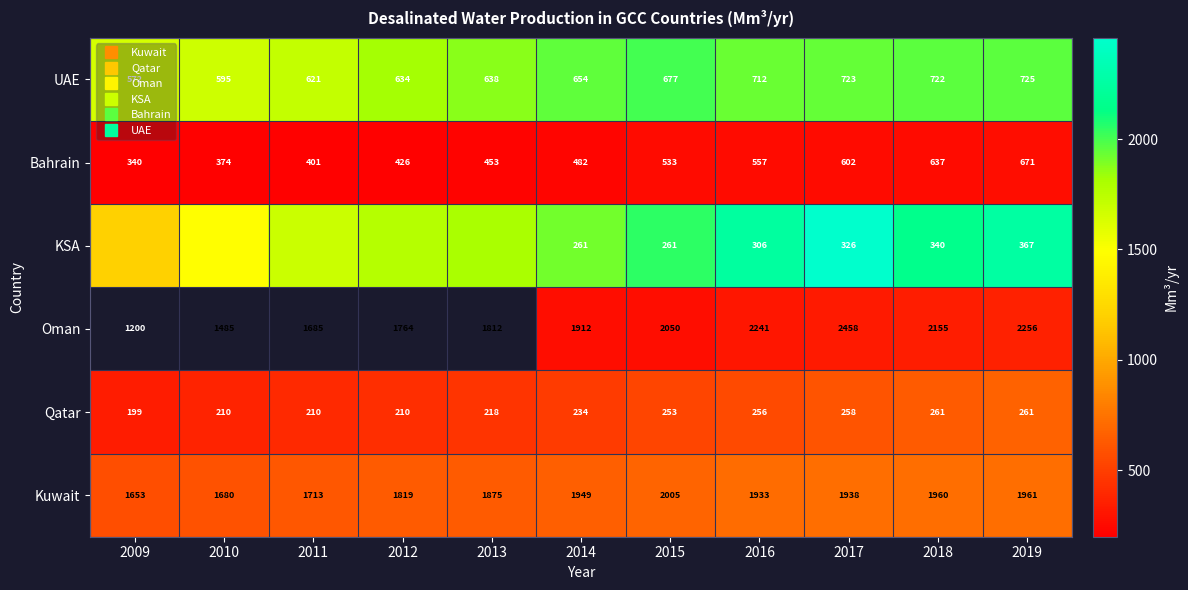

The value of UAE at 2014 is 1948.6. True or false?

True